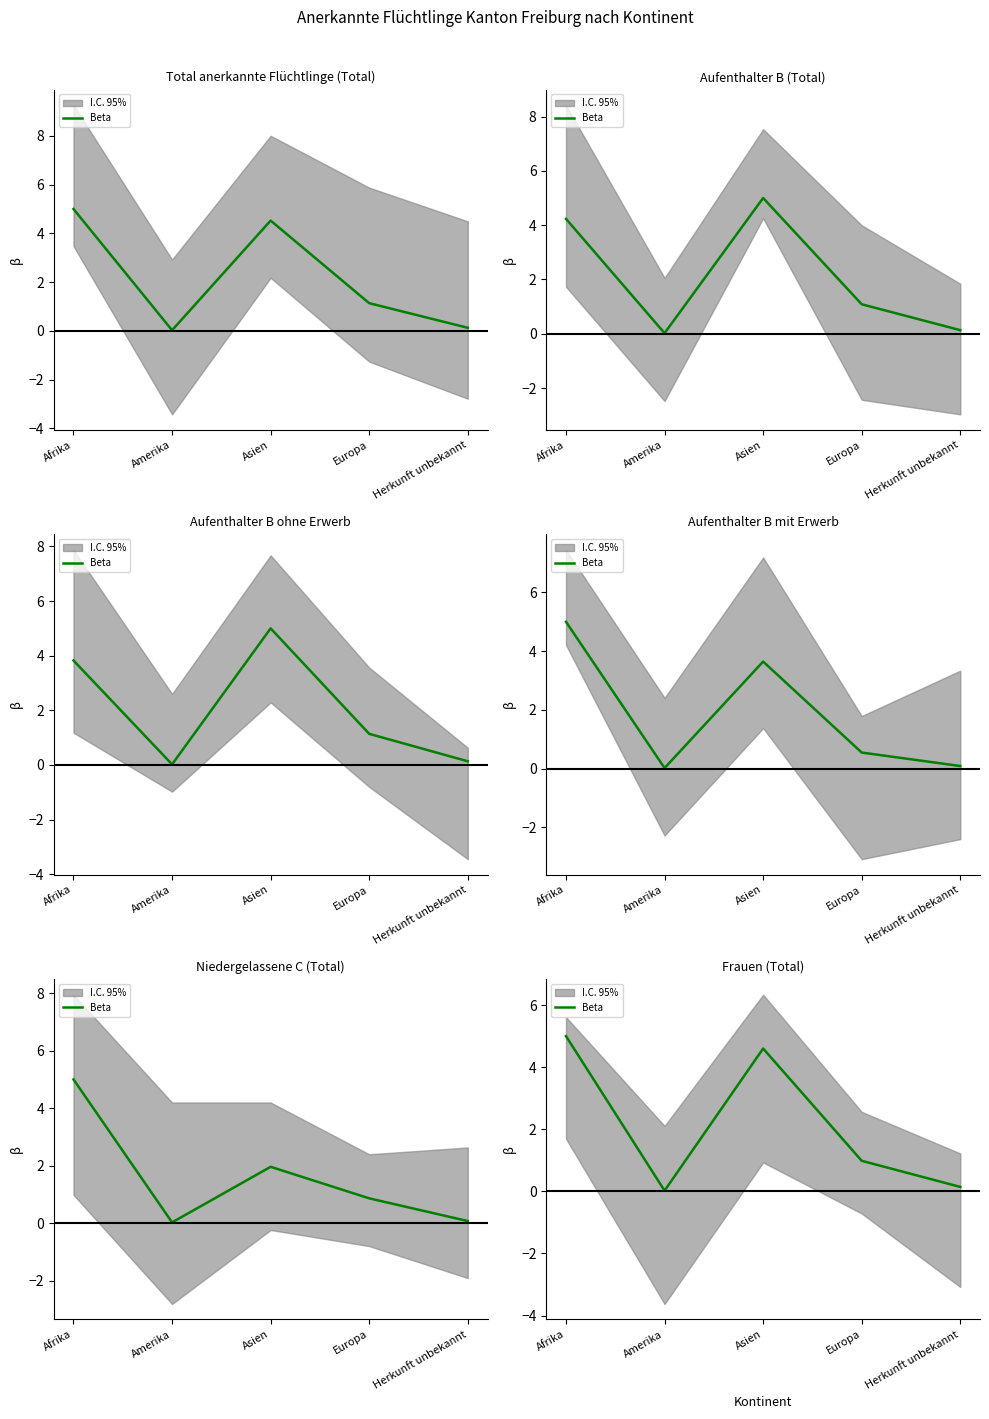

How many interior local peaks (higher than both neighbors) does the data have?

1